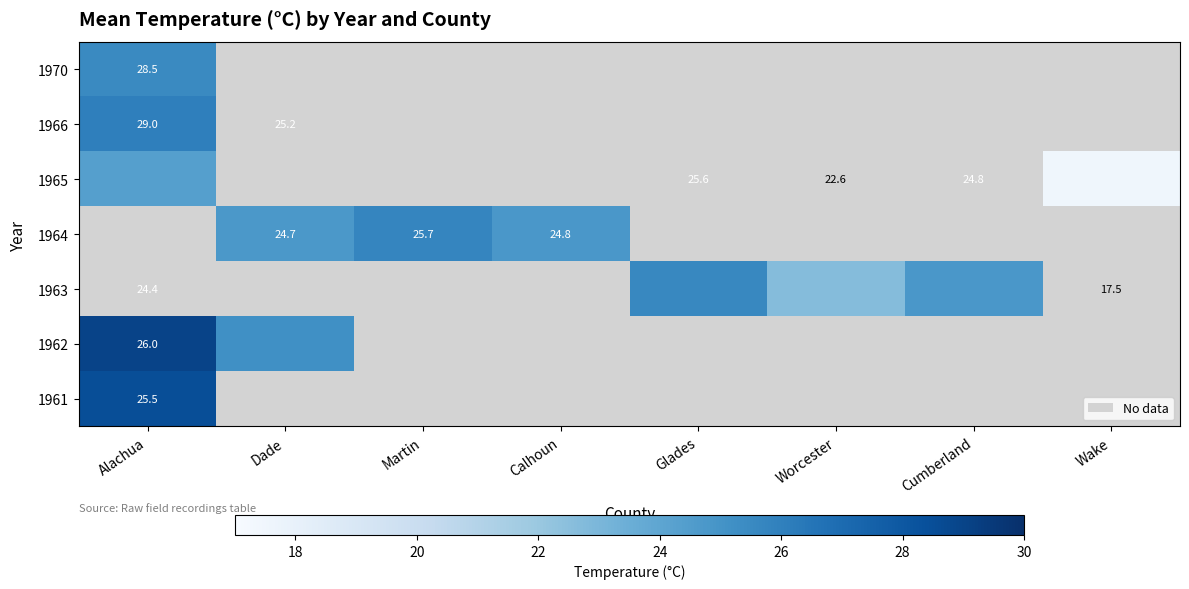

How many distinct data groups are displayed?

7